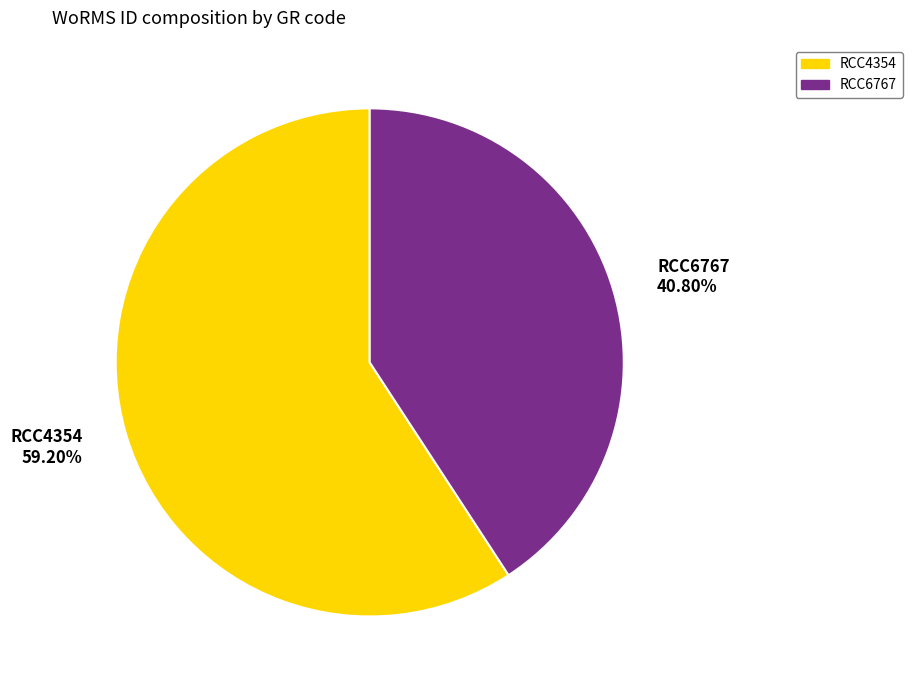

Is there any slice that represents more than half of the pie?

Yes